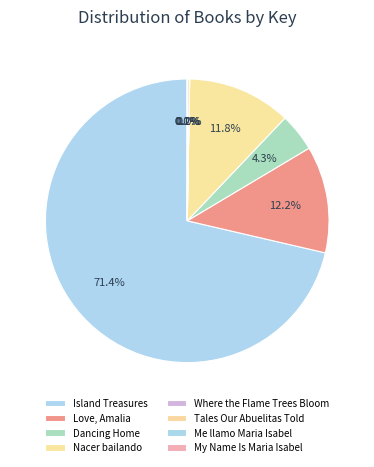

To the nearest percent, what percentage of the pie is Dancing Home?

4%